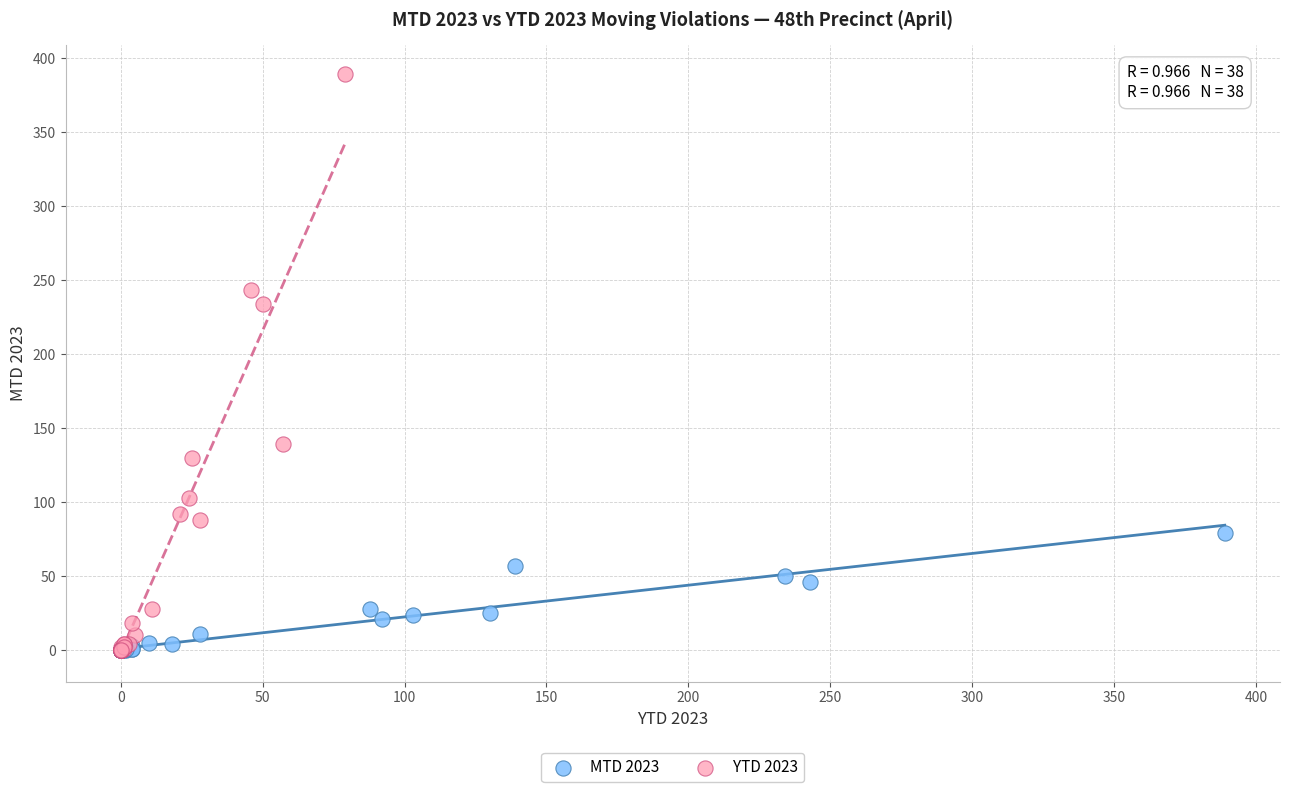

Which series contains the highest Y value?

YTD 2023